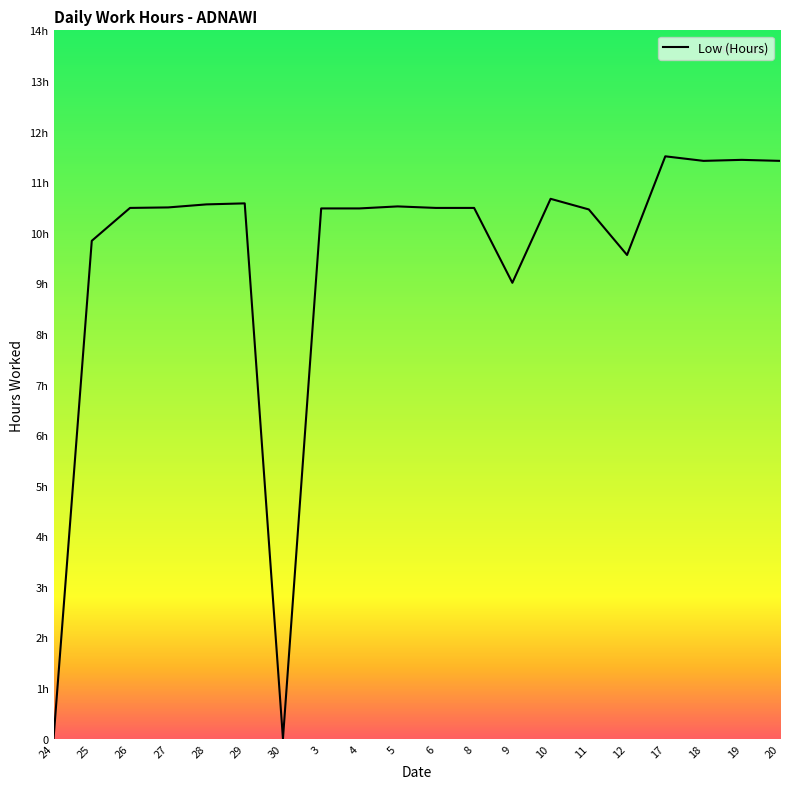

Reading left to right, what are all the values shown in this chart?

0.0	9.8	10.5	10.5	10.6	10.6	0.0	10.5	10.5	10.5	10.5	10.5	9.0	10.7	10.5	9.6	11.5	11.4	11.4	11.4